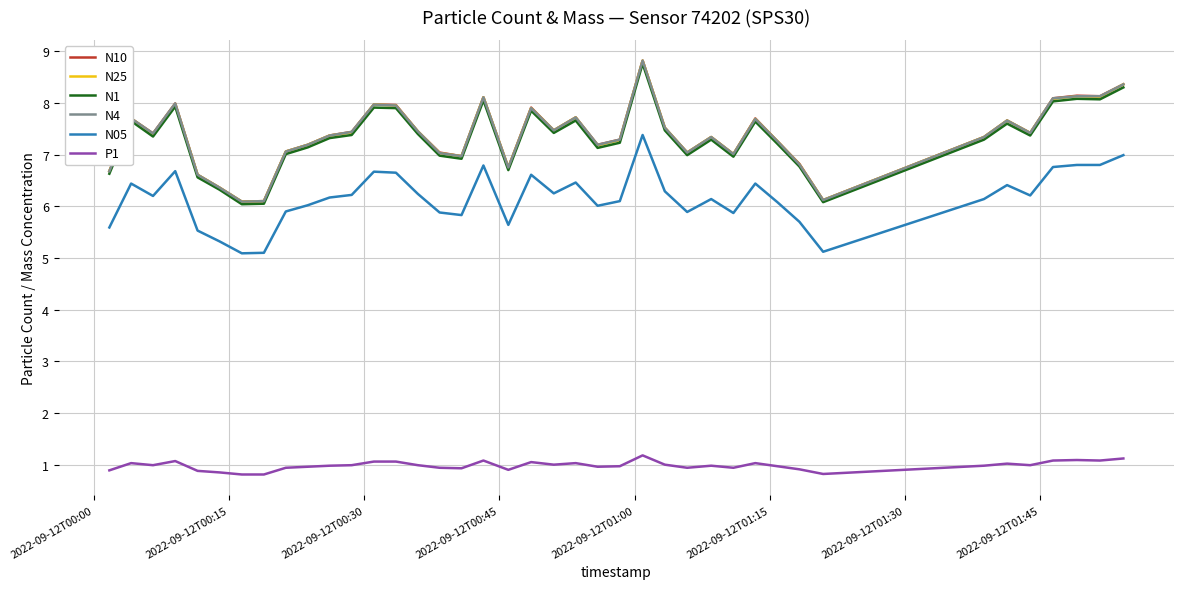

True or false: N4 and P1 cross at least once.

False